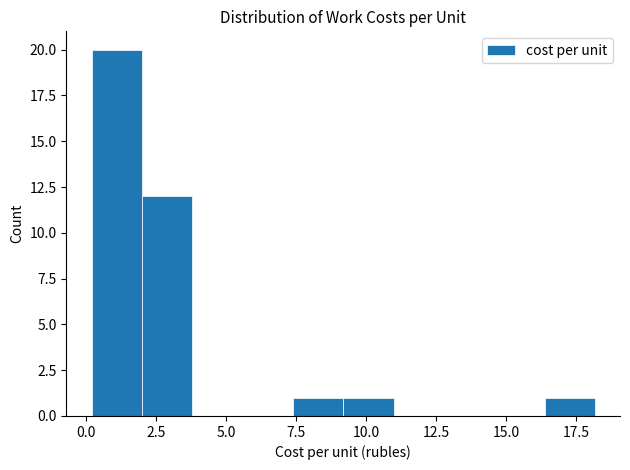

Around what value on the x-axis is the tallest bar? Give the approximate position of its centre, as read against the axis.

1.0